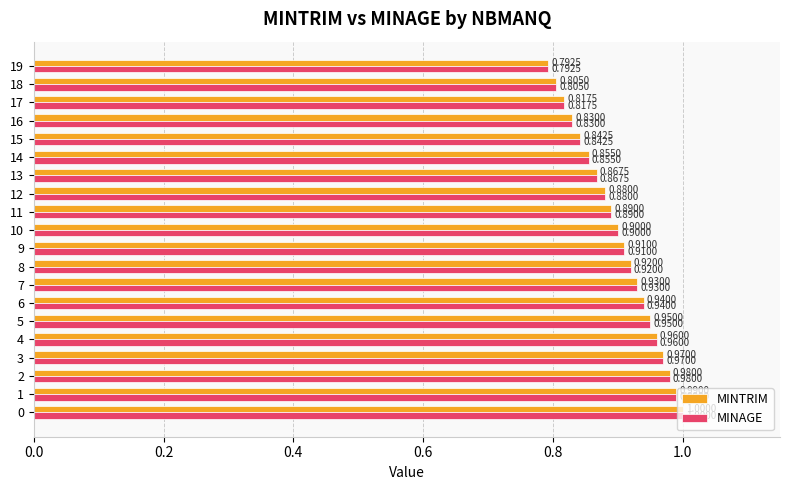

List the labels in order of MINAGE value, smallest first.

19, 18, 17, 16, 15, 14, 13, 12, 11, 10, 9, 8, 7, 6, 5, 4, 3, 2, 1, 0